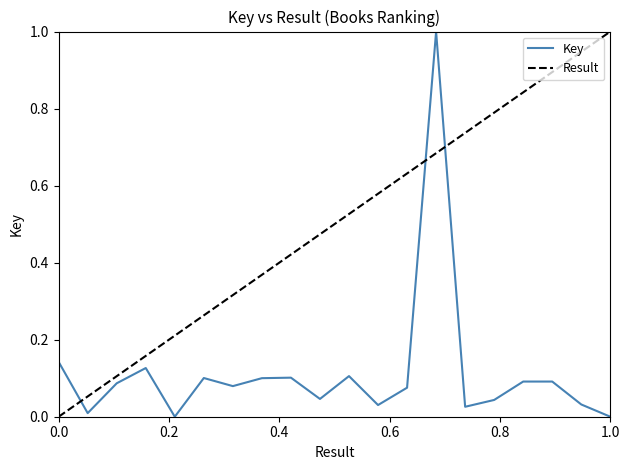

Which series has the largest total across all categories?

Result